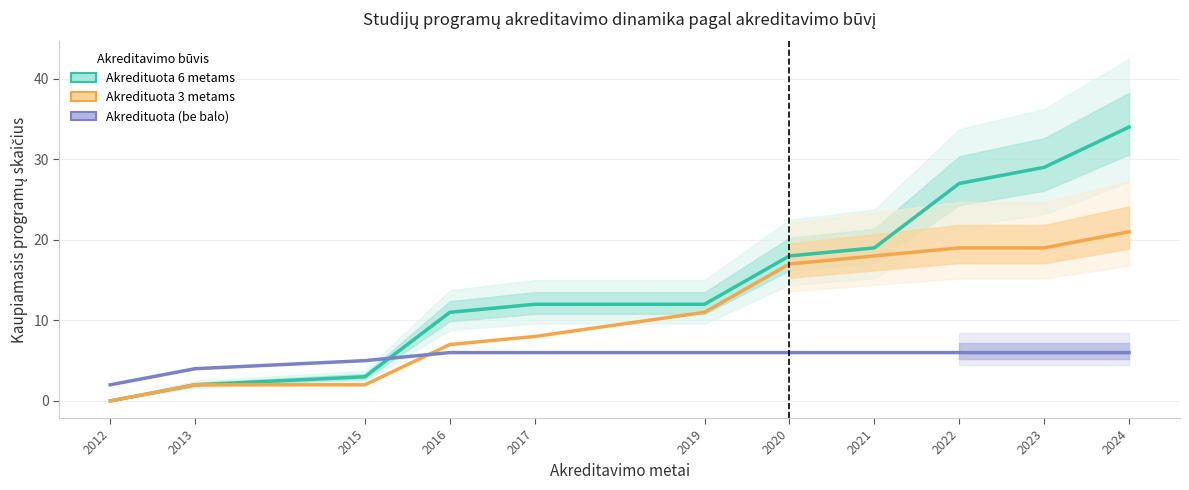

The value of Akredituota (be balo) at 2023 is 9. True or false?

False